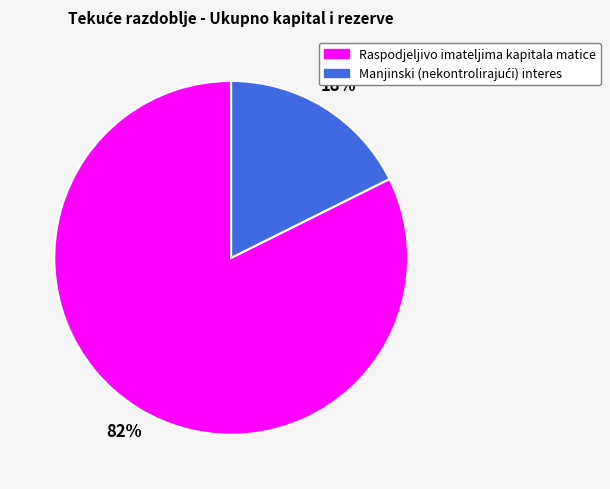

Which slice is the largest?

Raspodjeljivo imateljima kapitala matice